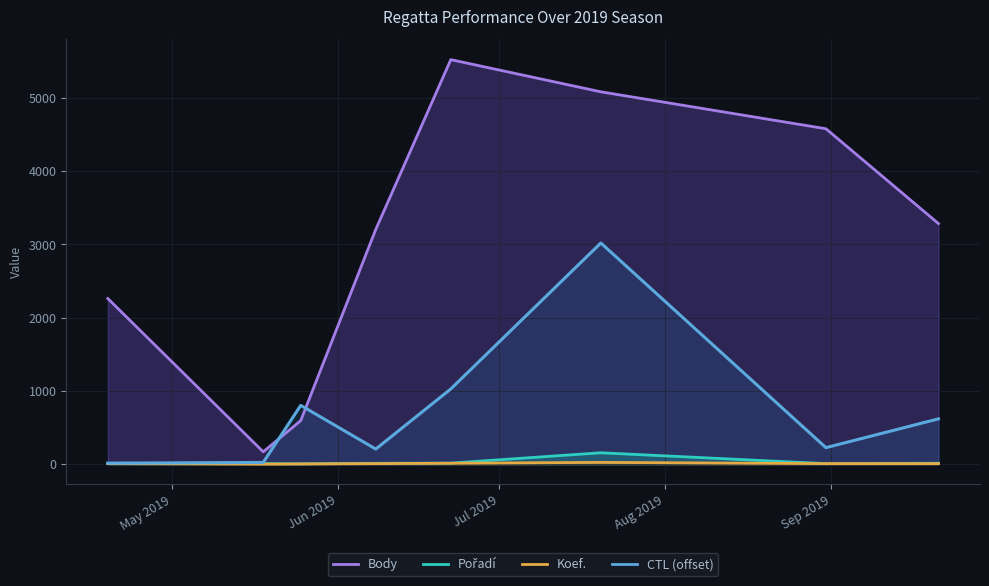

What is the average value of the Pořadí series?

28